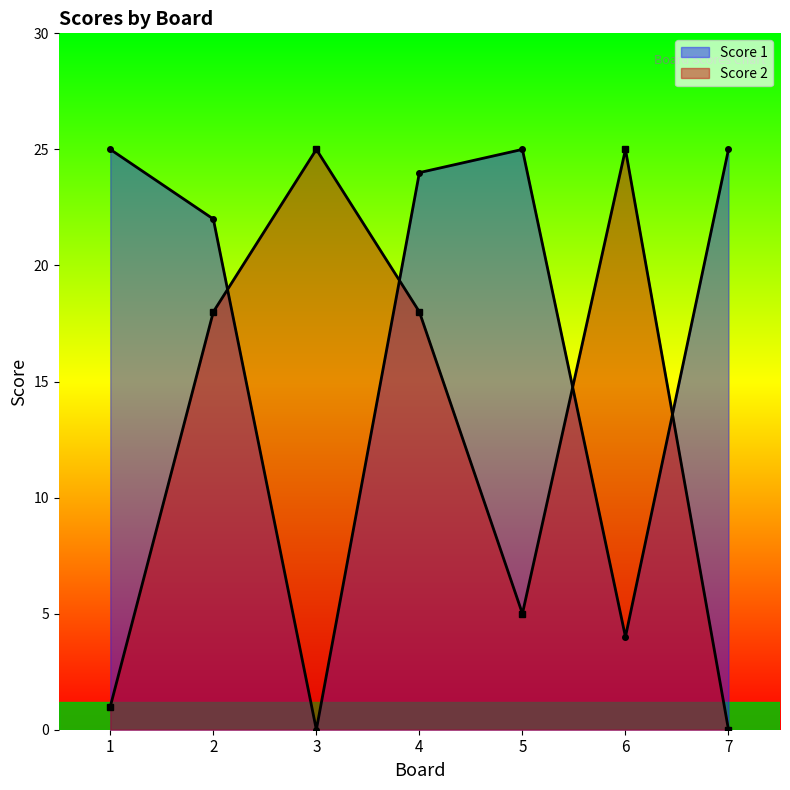

What is the total value across all series at 7?

25